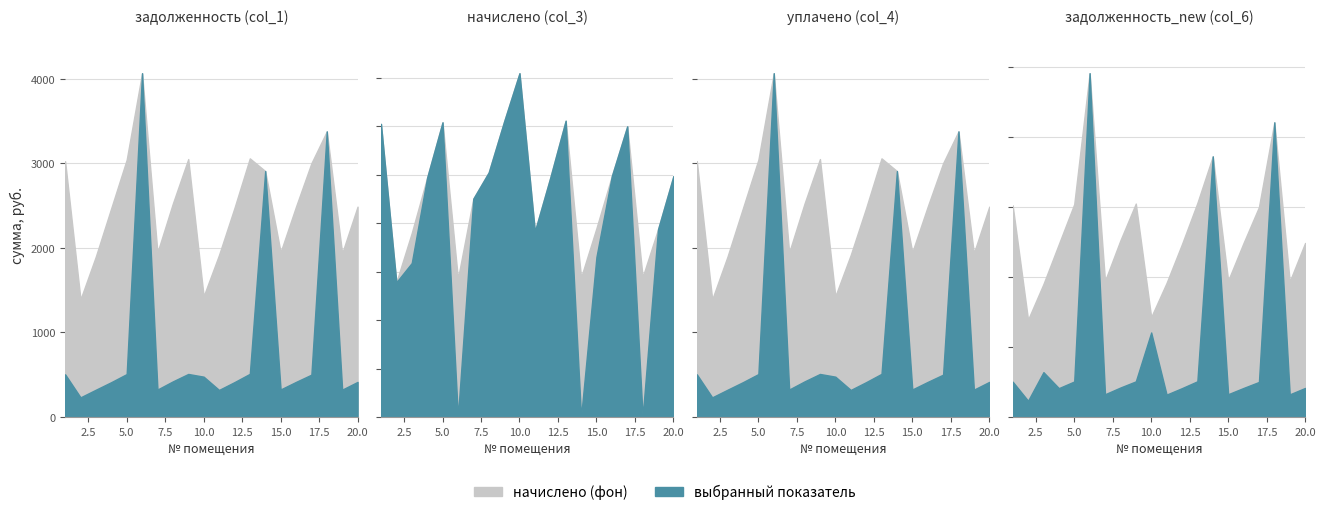

Is the value of задолженность_new (col_6) at 14 greater than the value of уплачено (col_4) at 9?

Yes